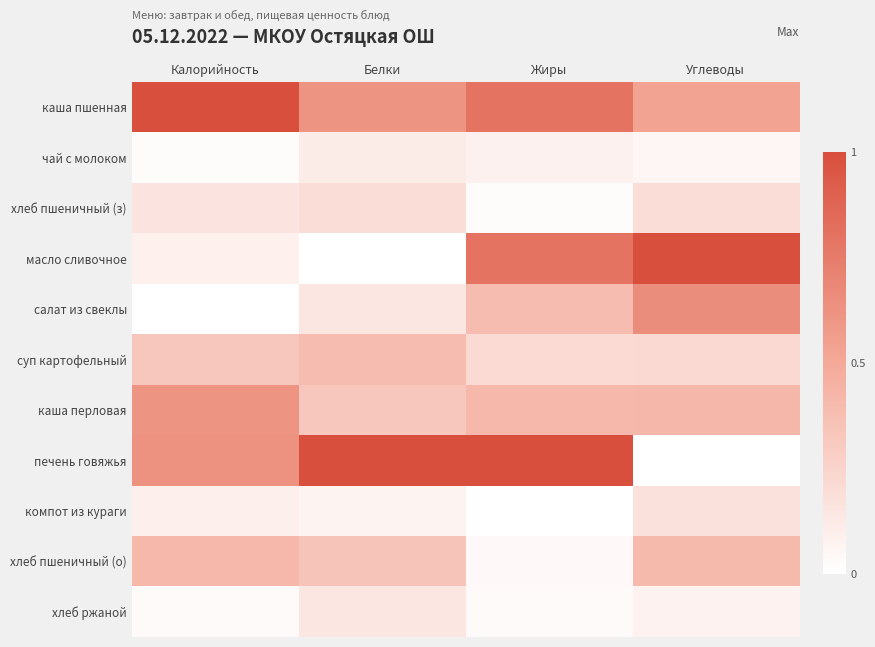

What is the total value across all series at Калорийность?

3.4